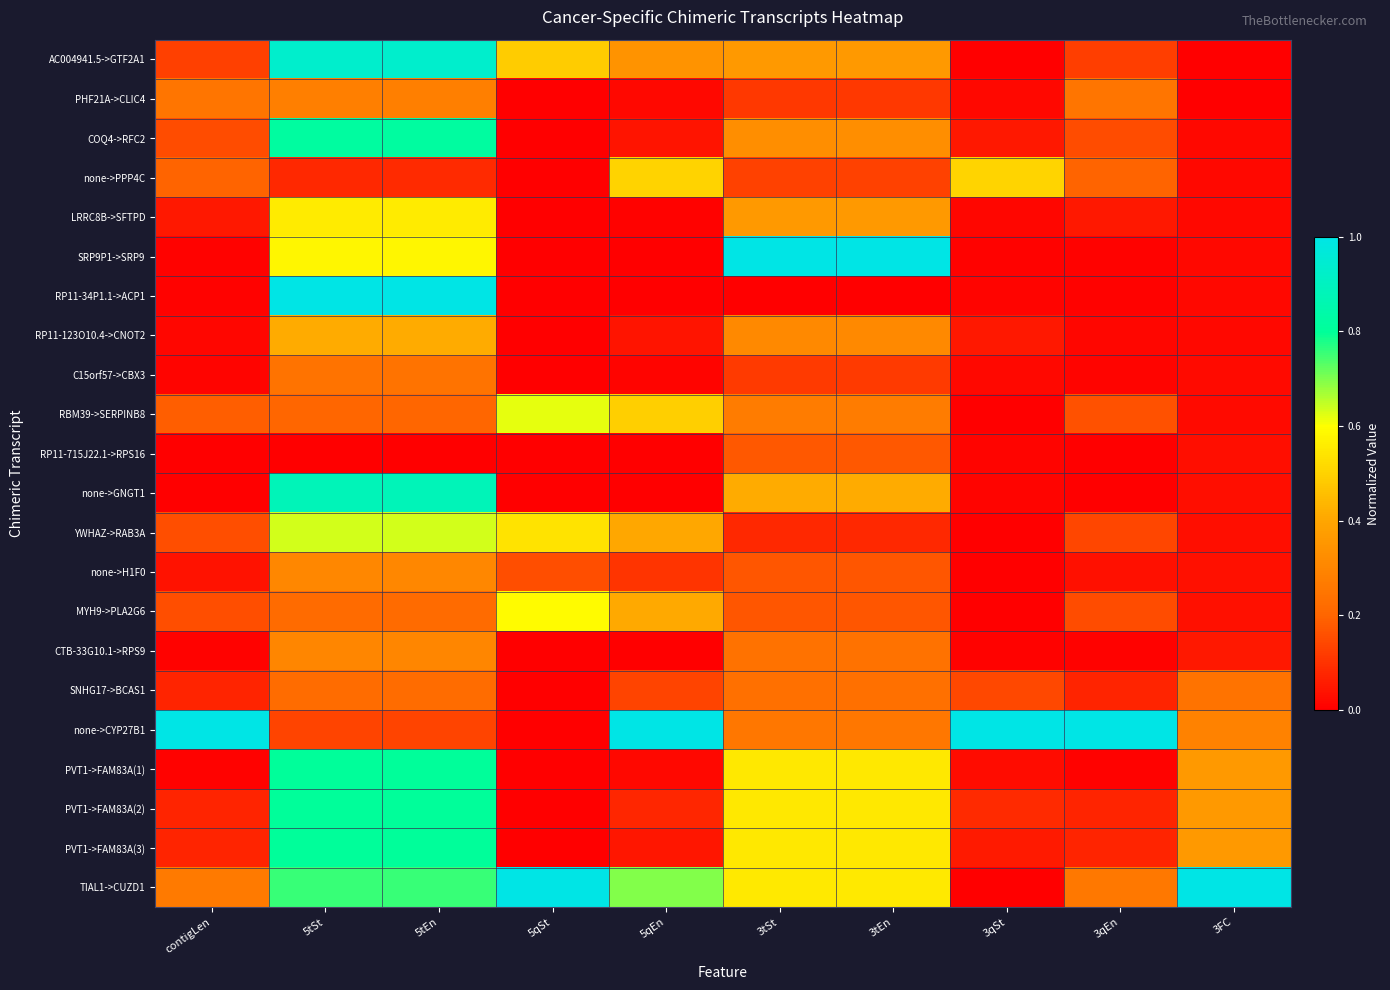

Which has a higher value, 5tEn or 5qEn?

5tEn